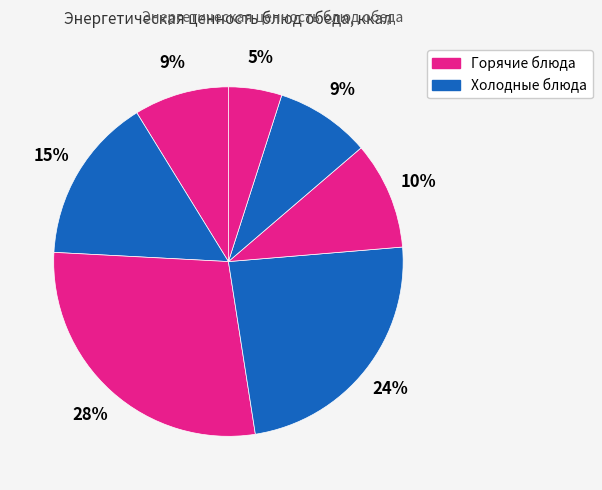

Count the number of slices in the pie.

7